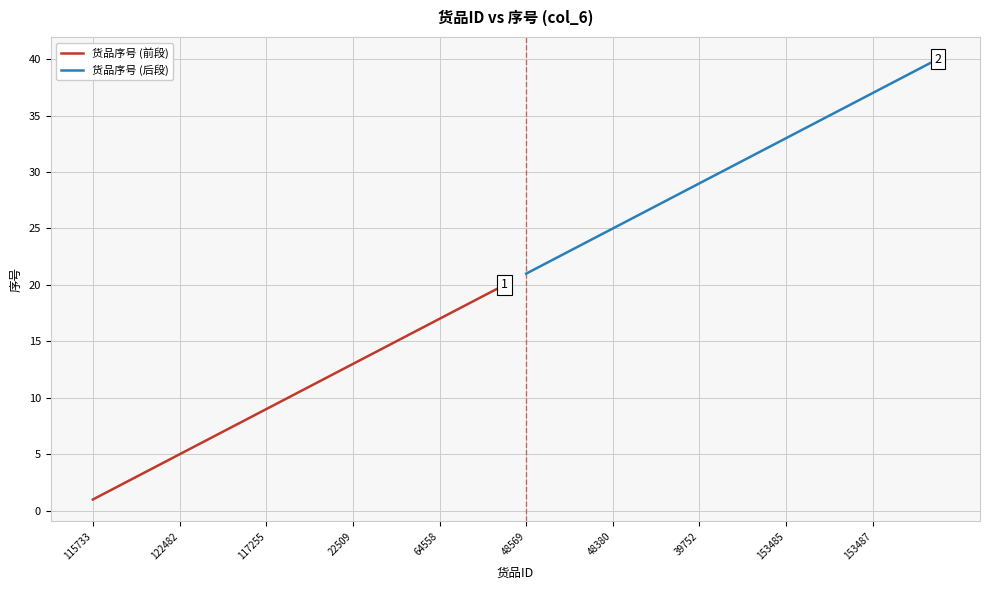

True or false: 货品序号 (前段) has a value of 7 at 22509.

False